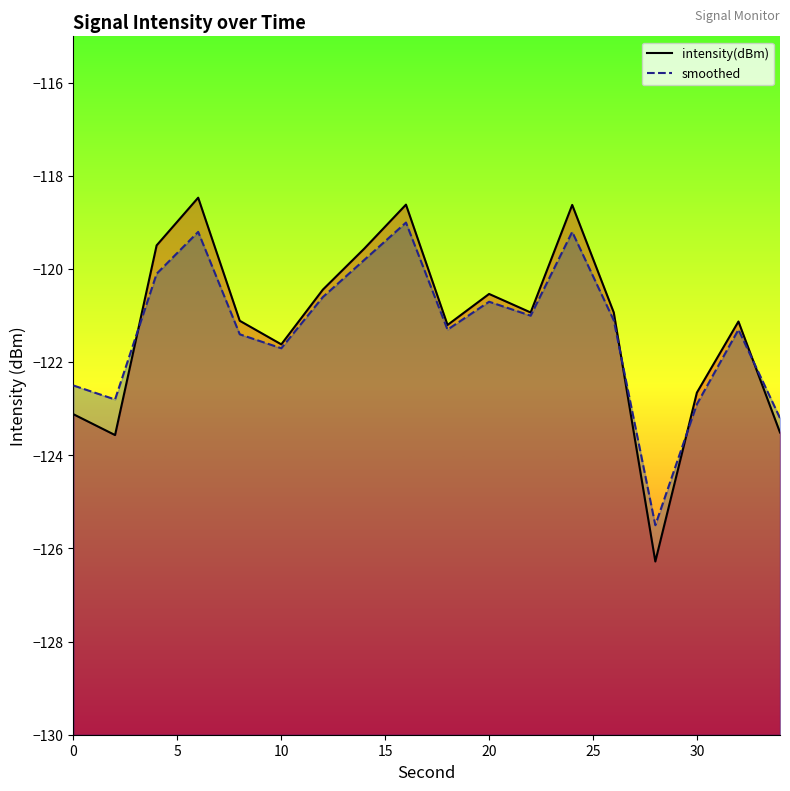

Reading left to right, list all the values displayed in this chart.

intensity(dBm): -123.1	-123.6	-119.5	-118.5	-121.1	-121.6	-120.4	-119.6	-118.6	-121.2	-120.5	-120.9	-118.6	-120.9	-126.3	-122.7	-121.1	-123.5
smoothed: -122.5	-122.8	-120.1	-119.2	-121.4	-121.7	-120.6	-119.8	-119.0	-121.3	-120.7	-121.0	-119.2	-121.1	-125.5	-122.9	-121.3	-123.2